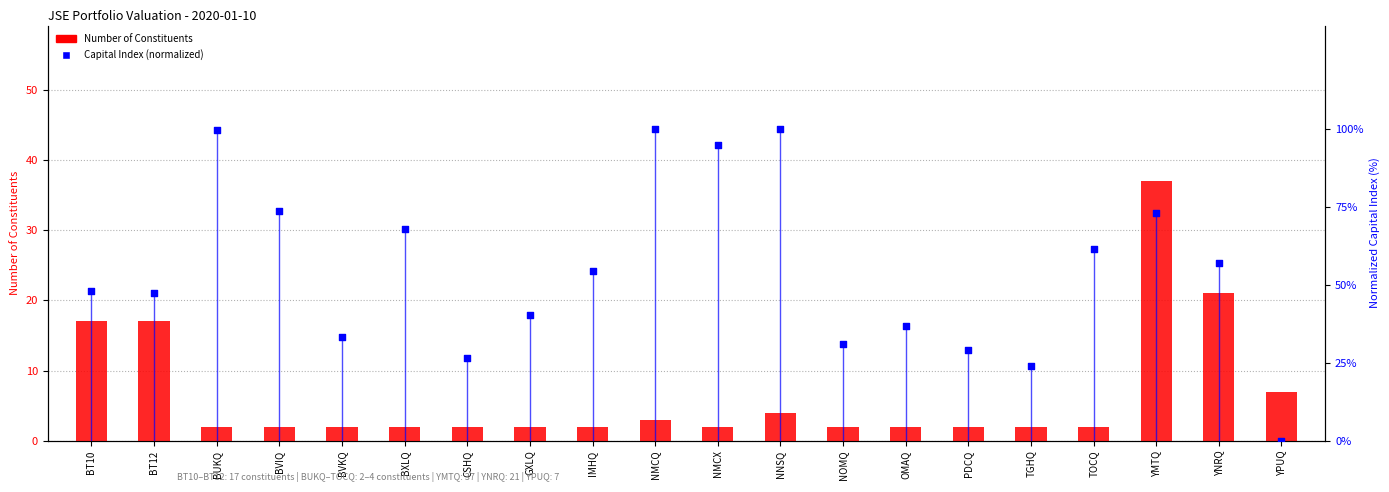

What are all the series names shown in the legend?

Number of Constituents, Capital Index (normalized)